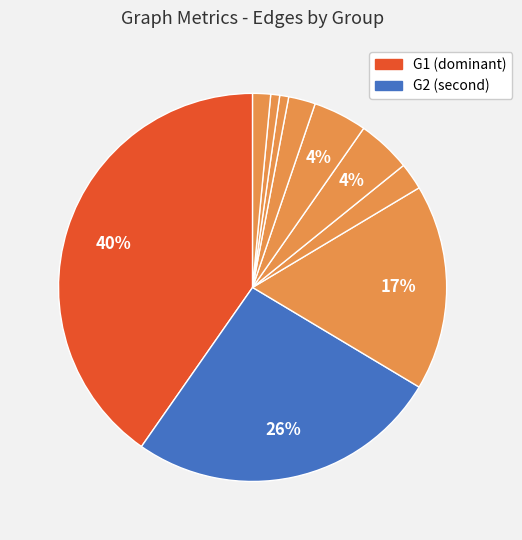

Rank the categories by value from highest to lowest.

G1-G1, G2-G2, G3-G3, G6-G6, G5-G5, G4-G4, G7-G7, G1-G2, G1-G5, G10-G10, G8-G8, G9-G9